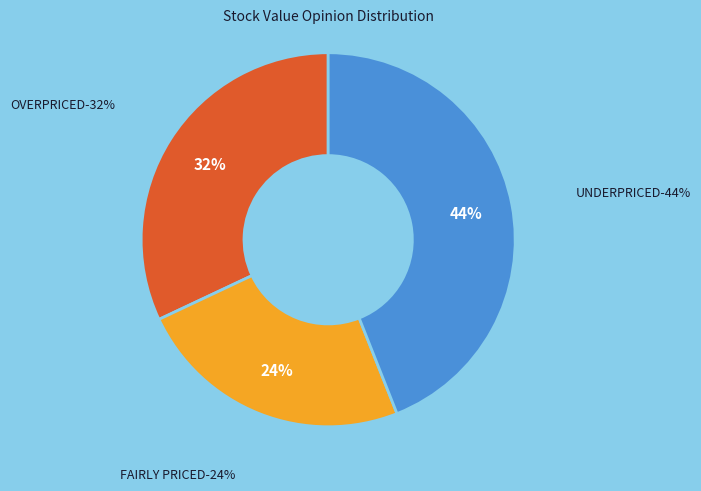

To the nearest percent, what percentage of the pie is FAIRLY PRICED?

24%